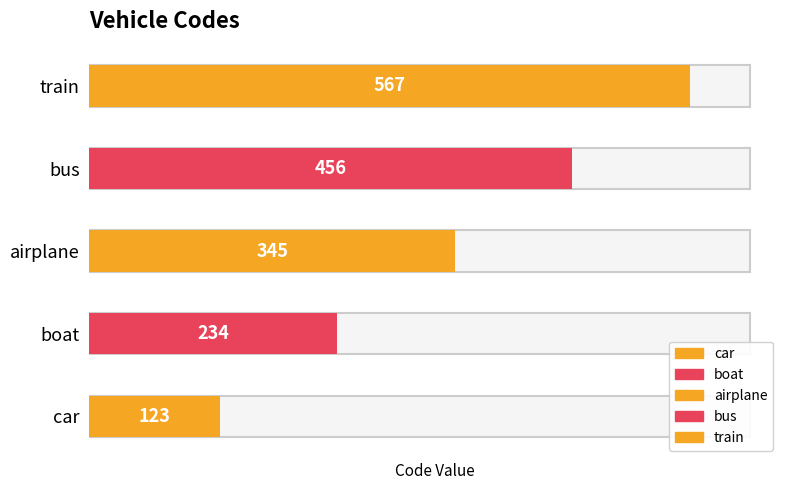

Reading left to right, extract all data points from this chart.

A=123	AD=234	A=345	AV=456	A V=567